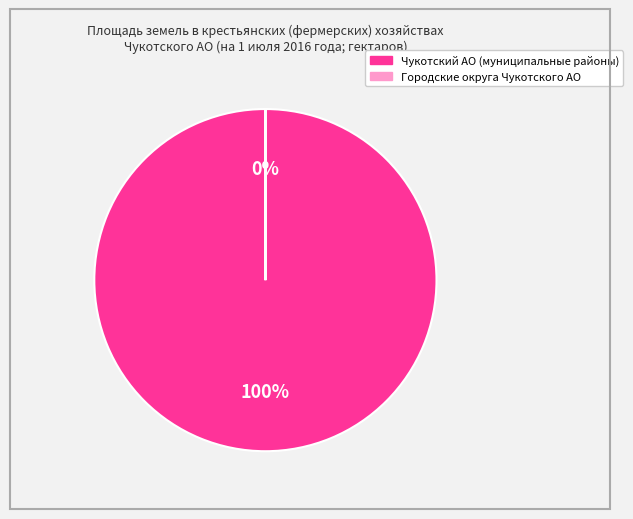

To the nearest percent, what is the difference between the largest and smallest slice percentages?

100%